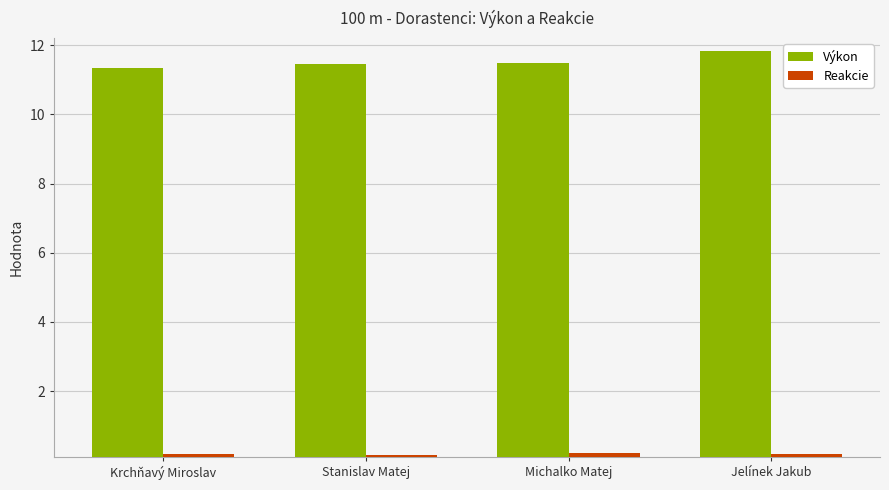

What is the label of the 4th bar from the right?

Krchňavý Miroslav